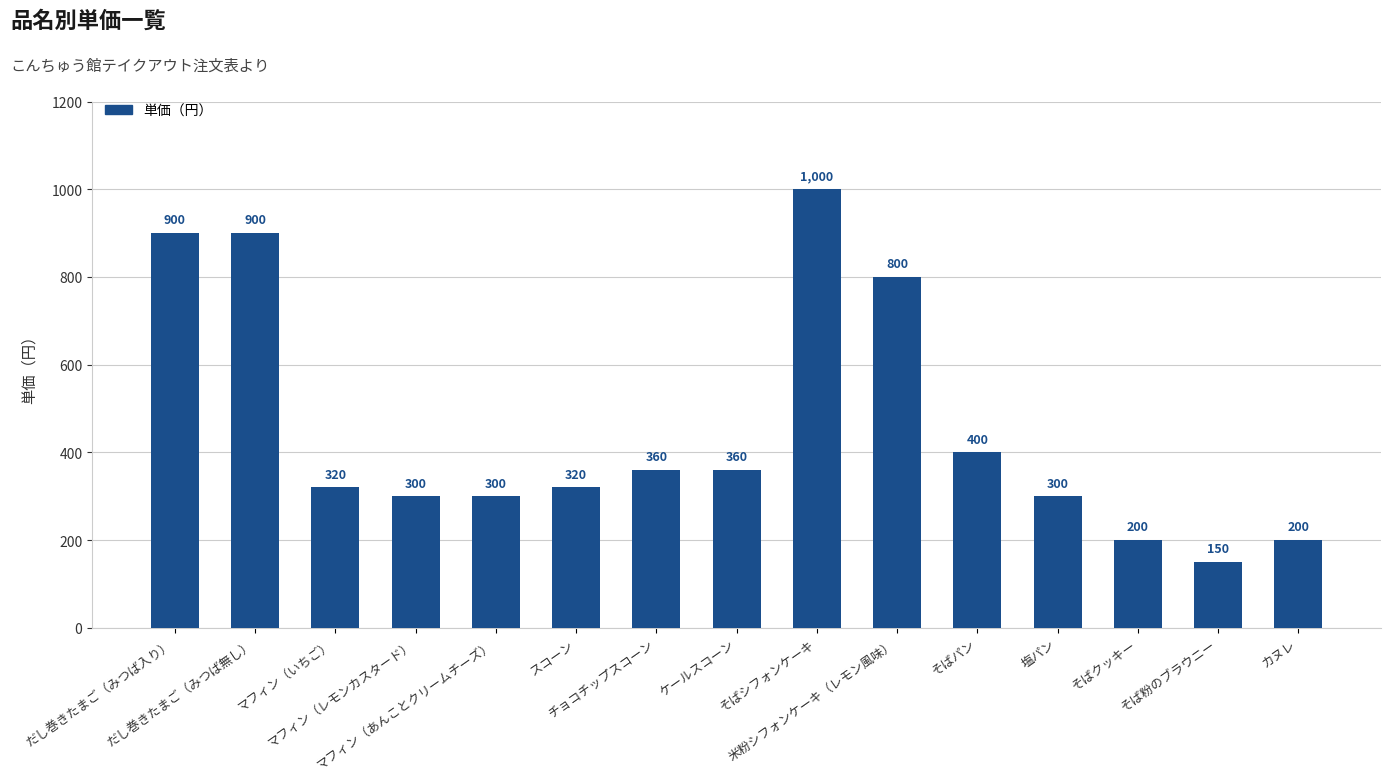

What is the smallest value displayed?

150